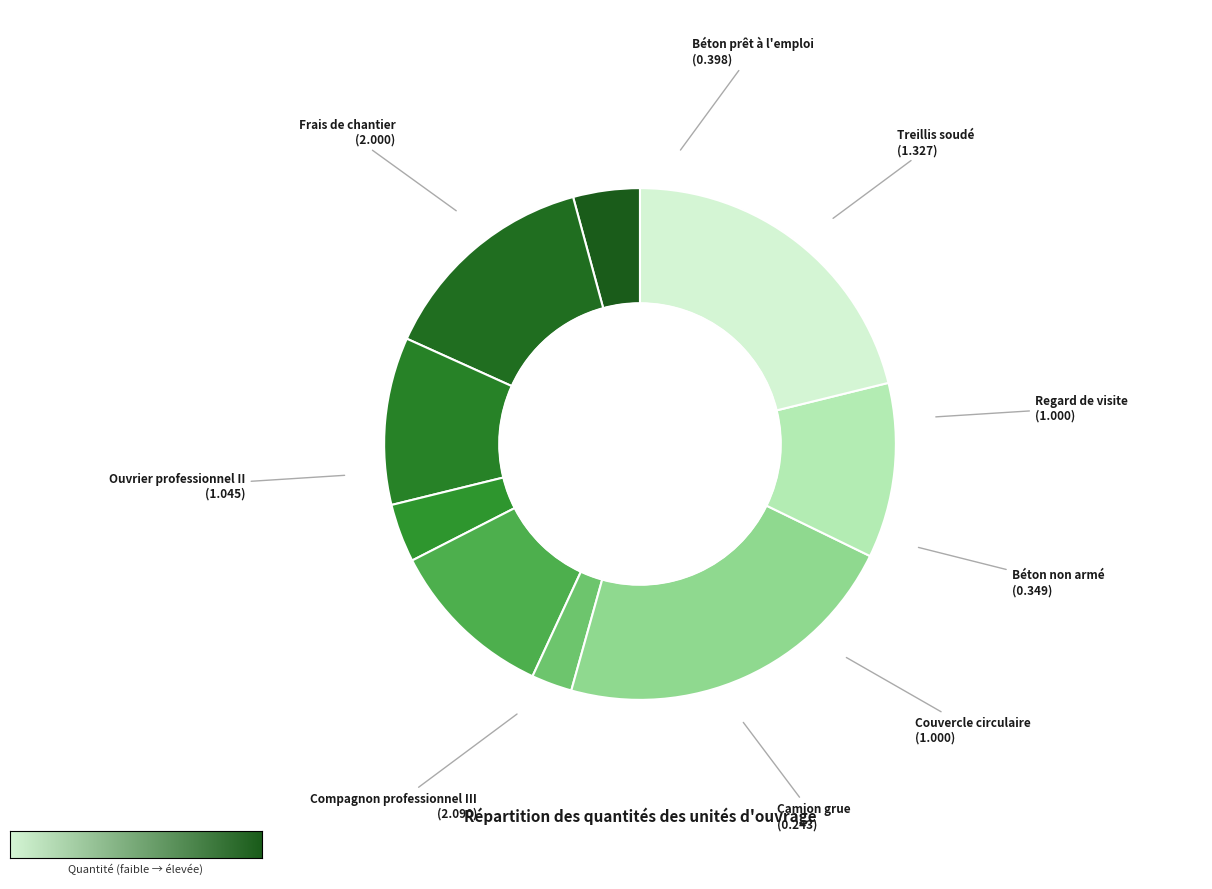

Which has a higher value, Couvercle circulaire or Camion grue?

Couvercle circulaire